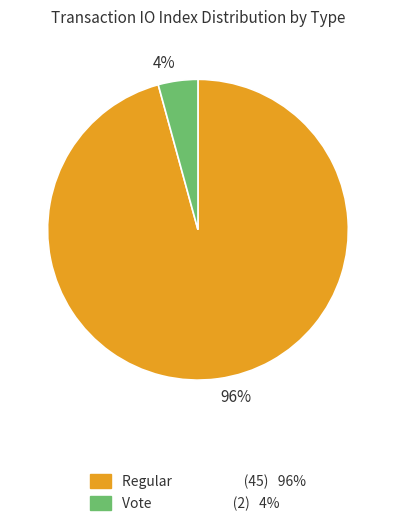

How many segments does this pie chart have?

2